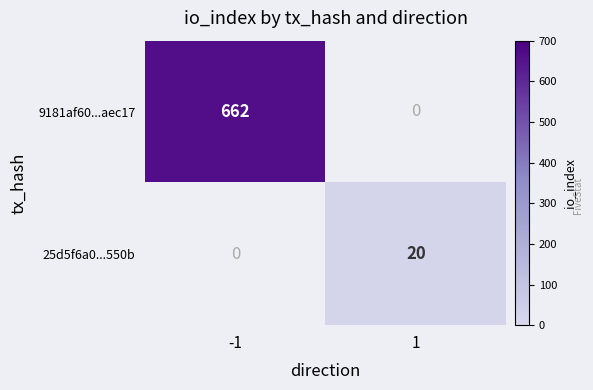

The value of 25d5f6a0...550b at 1 is 20. True or false?

True